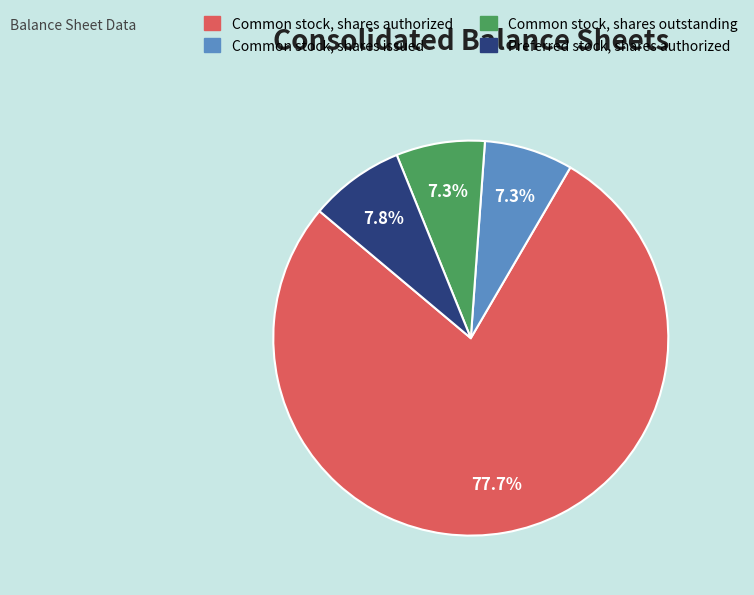

Is there any slice that represents more than half of the pie?

Yes